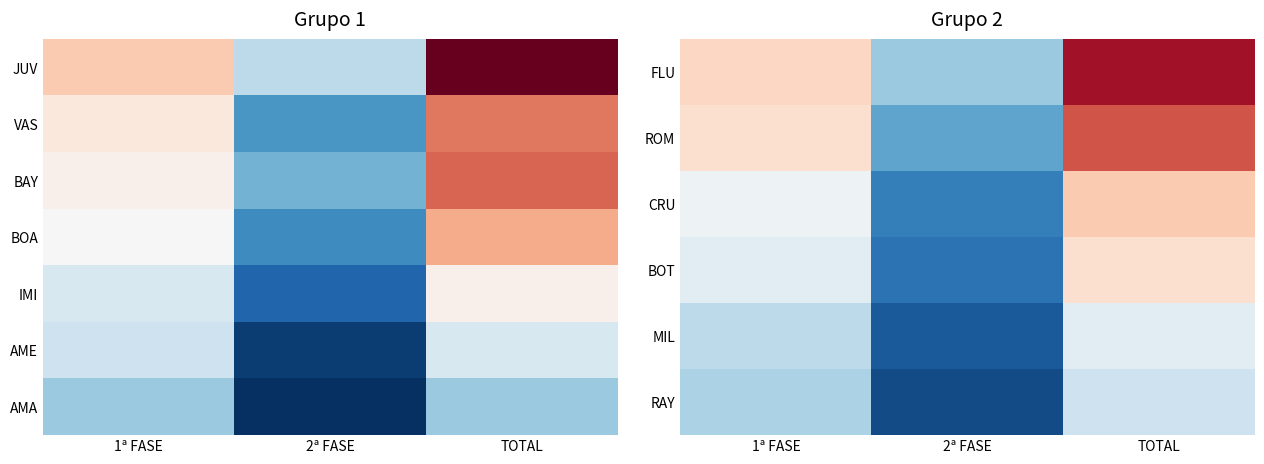

What is the difference between the highest and lowest values at 2ª FASE?

12